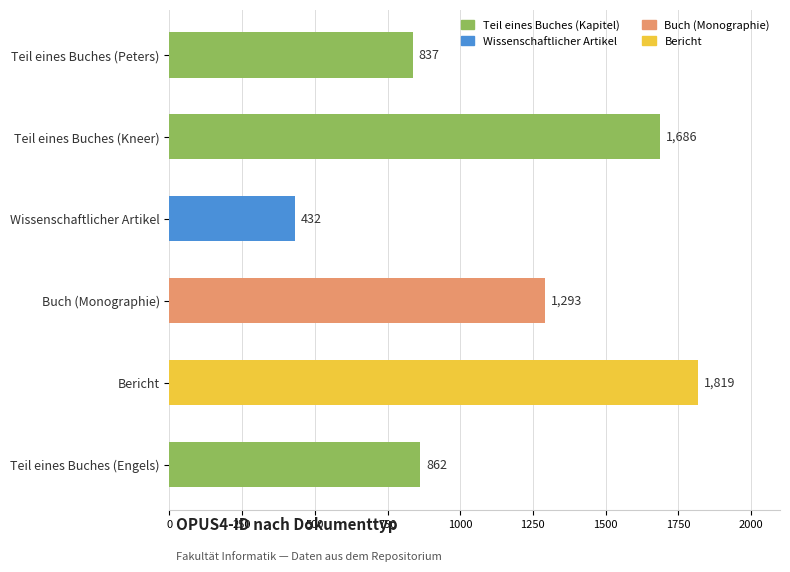

At which label is the value closest to 1125?

Buch (Monographie)